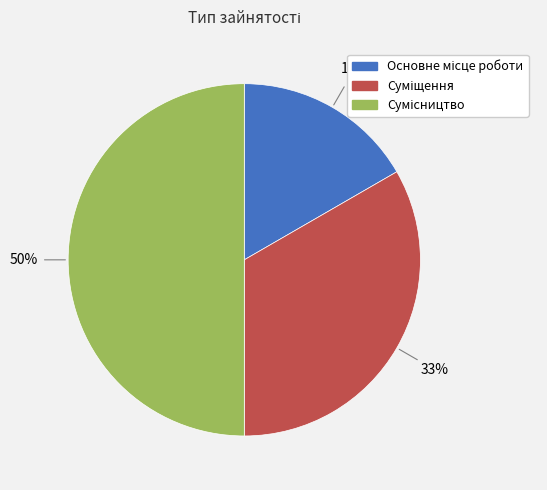

To the nearest percent, what is the difference between the largest and smallest slice percentages?

33%